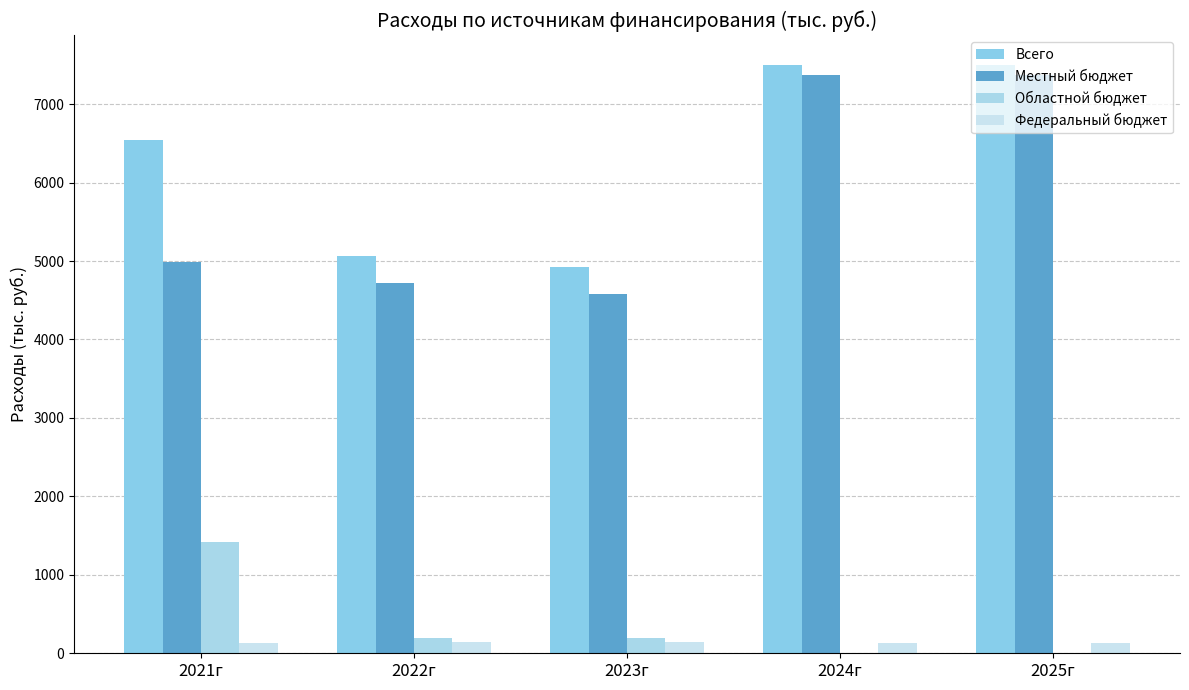

Are the bars horizontal?

No